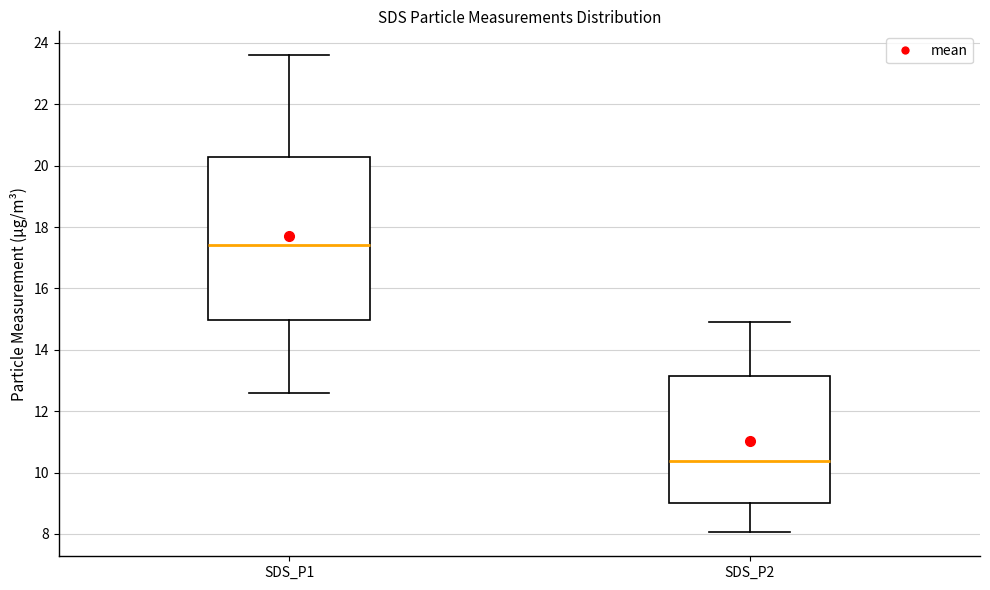

Which box is the tallest, from its lower edge to its upper edge?

SDS_P1